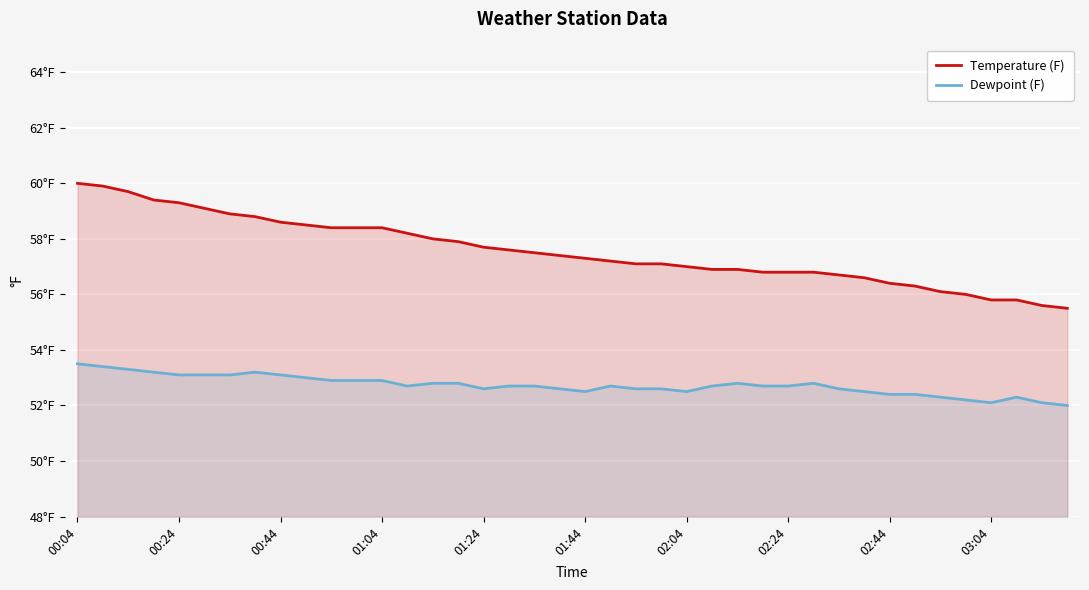

True or false: Temperature (F) has more than 2 points higher than both neighbors.

False